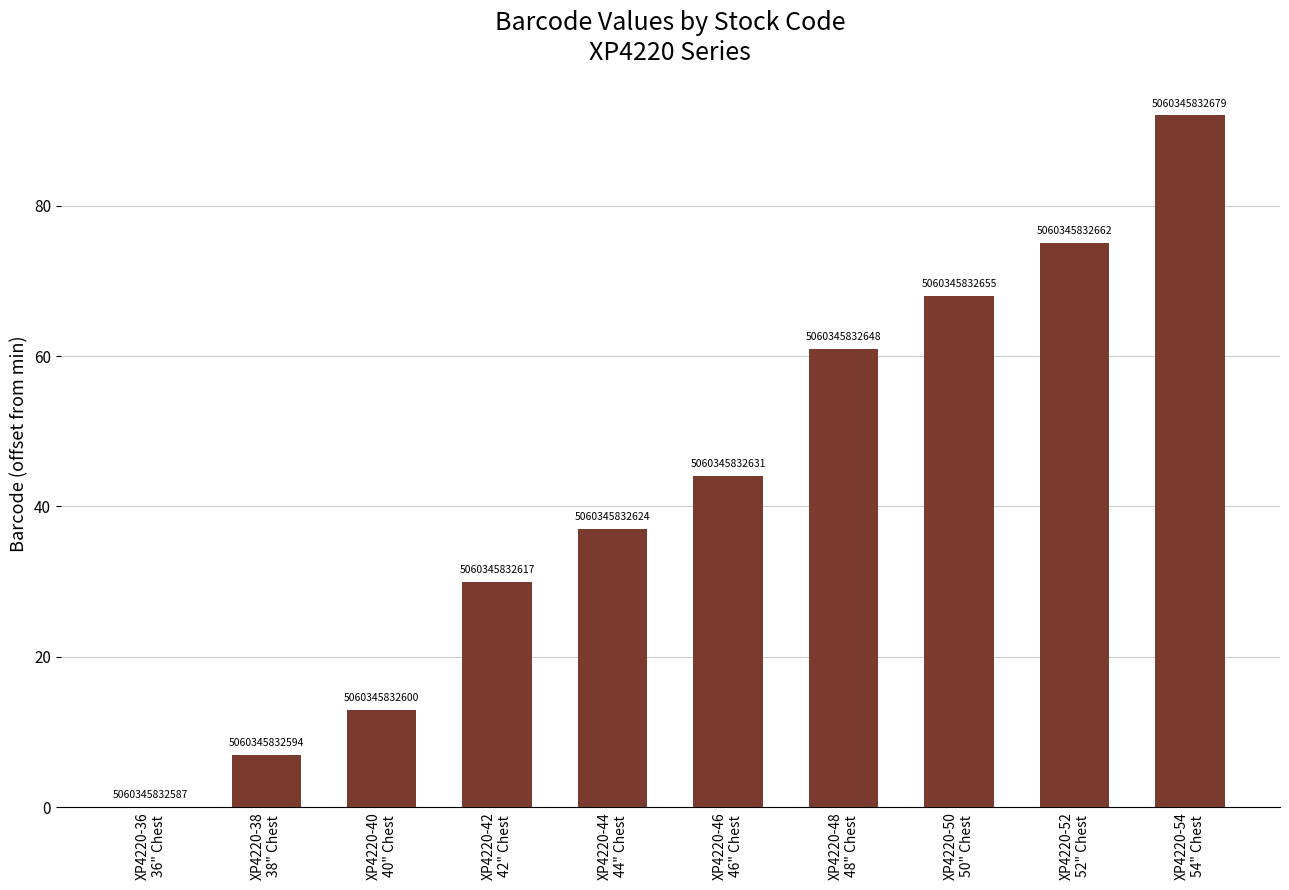

Rank the categories by value from lowest to highest.

XP4220-36
36" Chest, XP4220-38
38" Chest, XP4220-40
40" Chest, XP4220-42
42" Chest, XP4220-44
44" Chest, XP4220-46
46" Chest, XP4220-48
48" Chest, XP4220-50
50" Chest, XP4220-52
52" Chest, XP4220-54
54" Chest